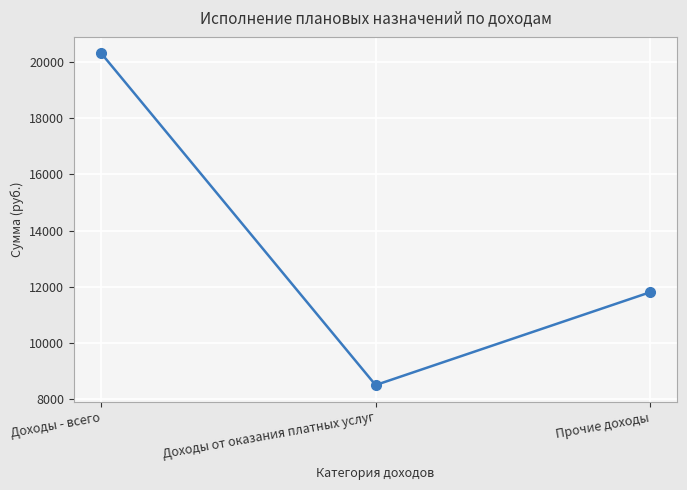

What is the difference between the maximum and second lowest values?

8500